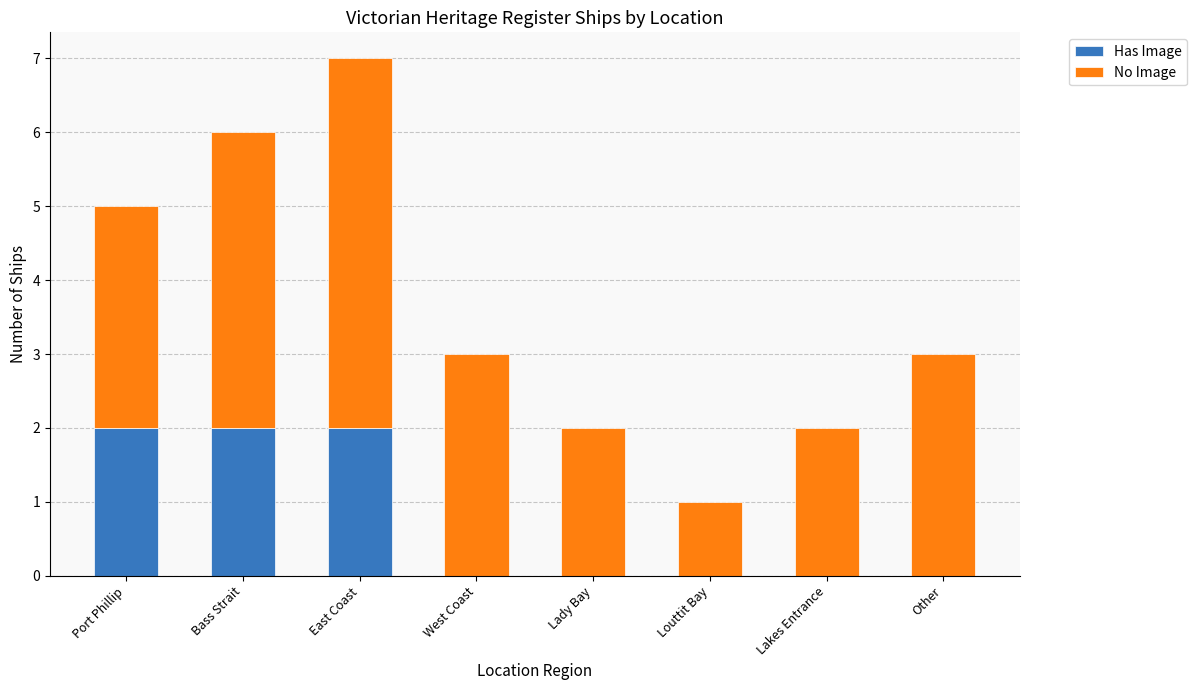

The value of Has Image at Louttit Bay is 1. True or false?

False